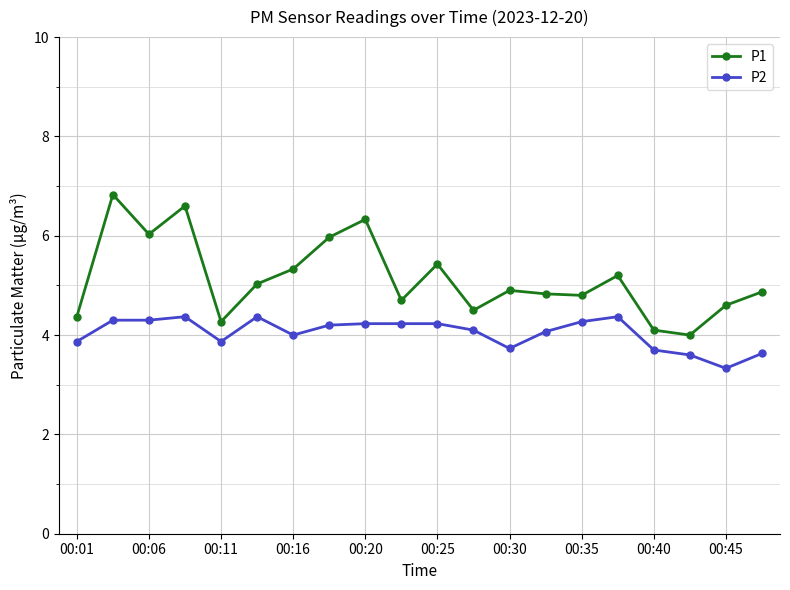

True or false: P1 and P2 cross at least once.

False